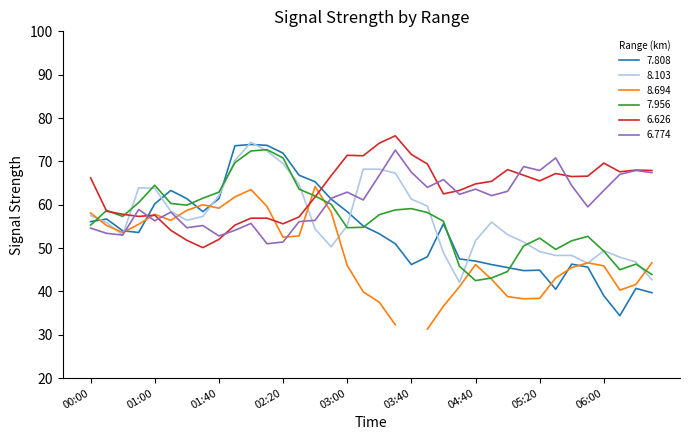

What is the difference between the maximum and minimum values in the 7.956 series?

30.2